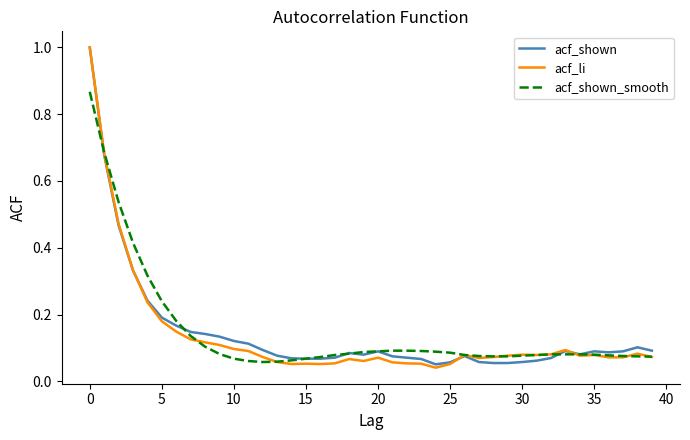

At how many categories does at least one series exceed 0?

40